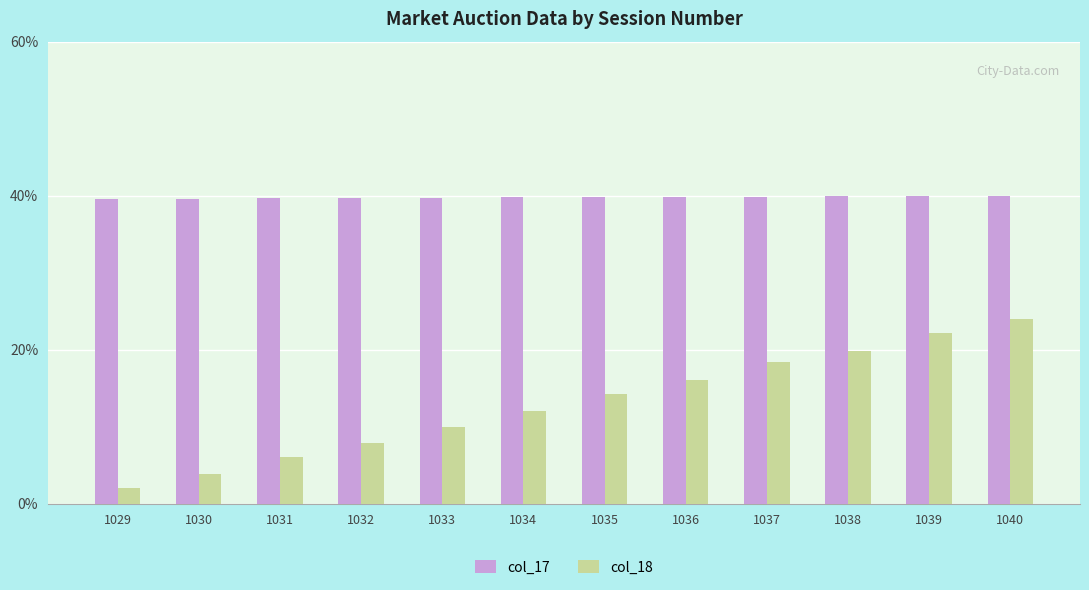

What is the difference between the highest and lowest values at 1032?

31.8